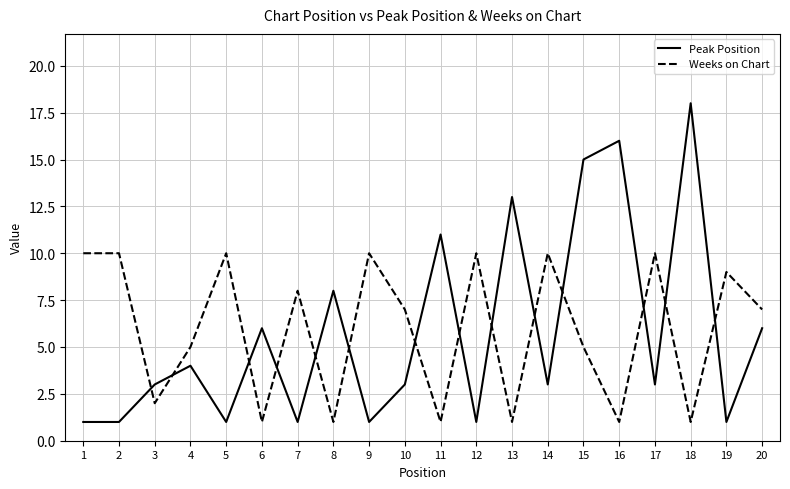

At which category is the sum across all series the highest?

15